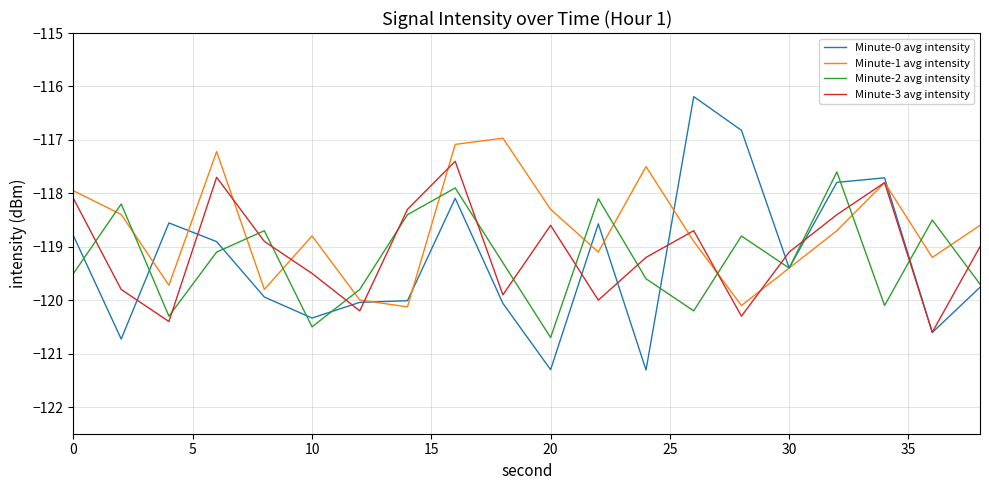

At how many categories does at least one series exceed -118?

9